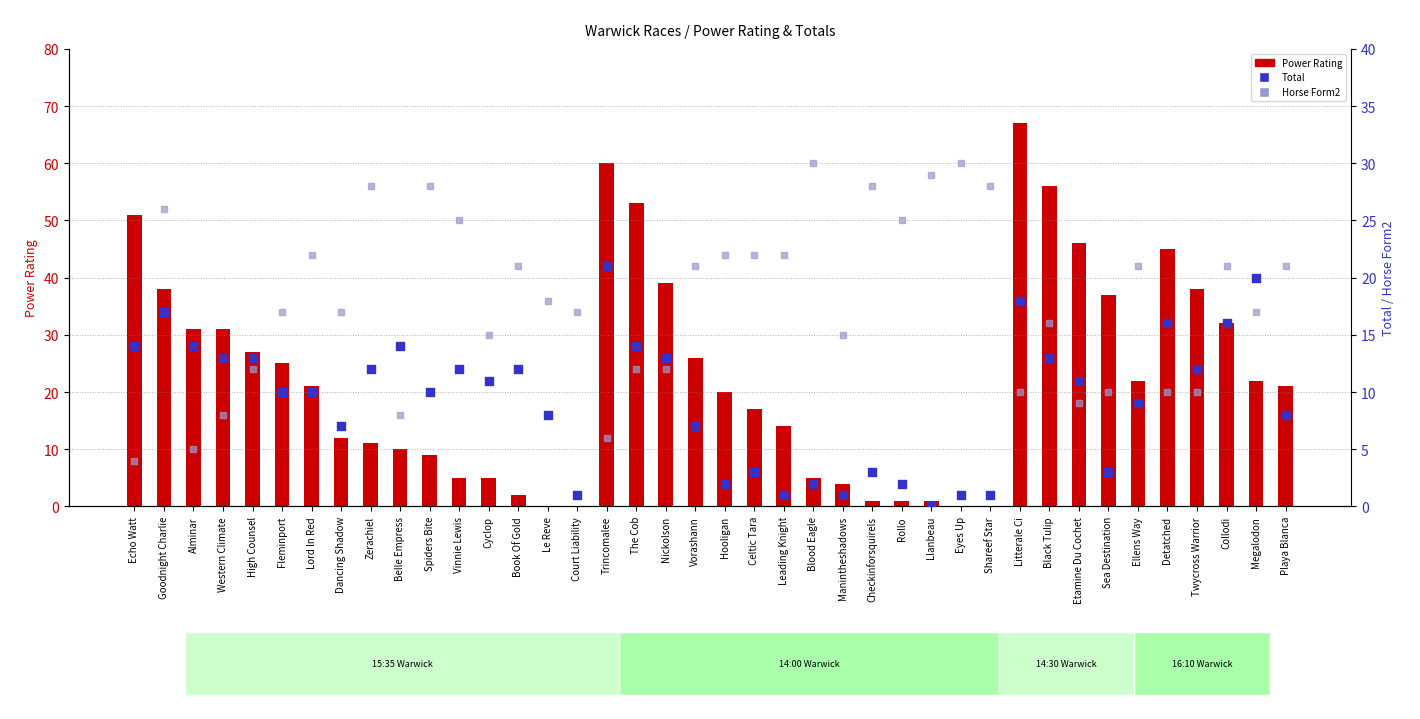

What are all the series names shown in the legend?

Power Rating, Total, Horse Form2